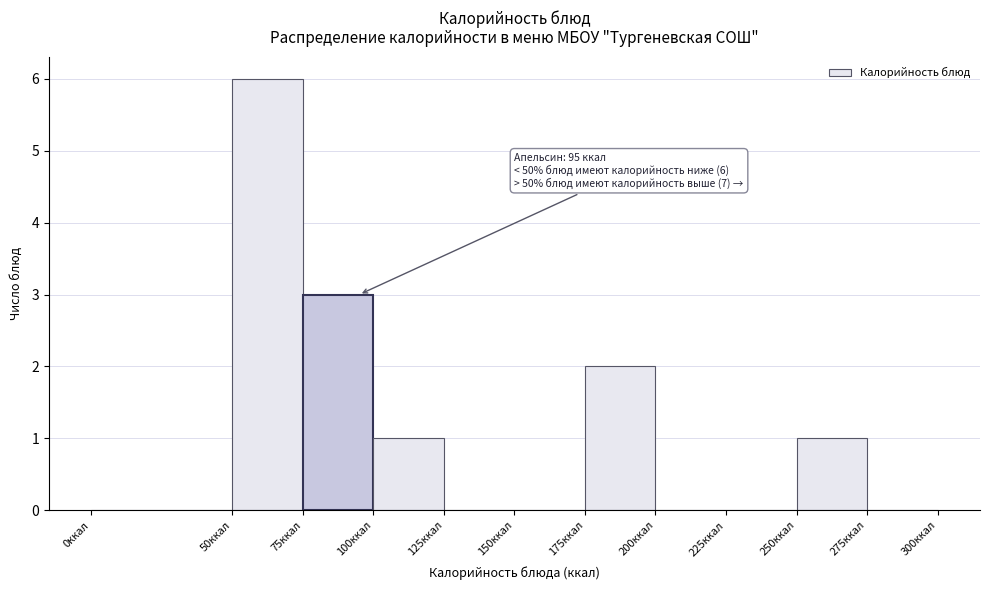

Which range on the x-axis has the tallest bar?

50 to 75